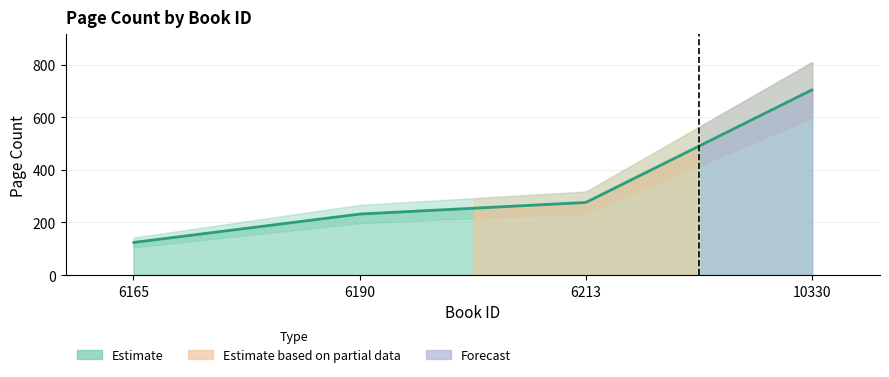

List the labels in order of value, smallest first.

6165, 6190, 6213, 10330